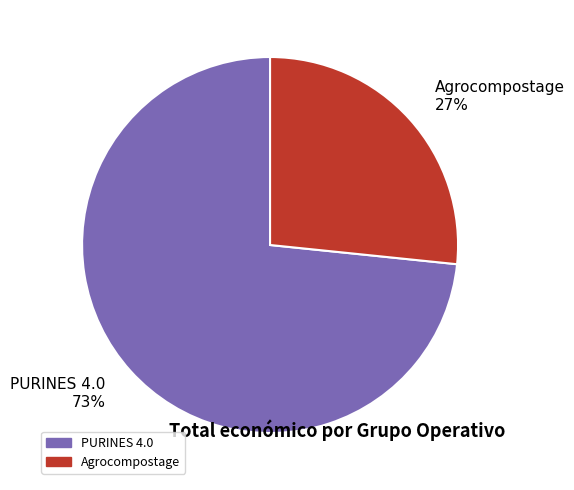

To the nearest percent, what is the combined percentage of PURINES 4.0 73% and Agrocompostage 27%?

100%